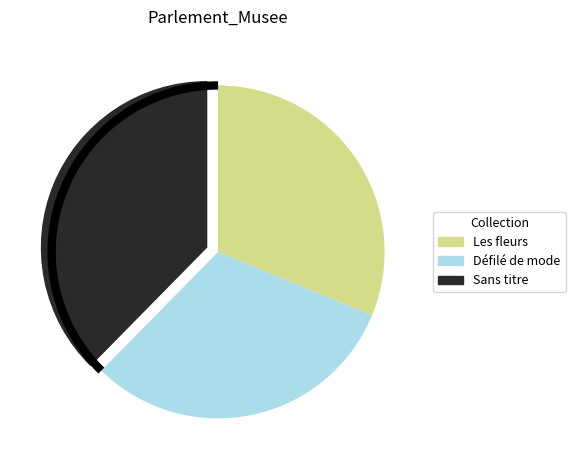

Combined, do Les fleurs and Sans titre - Les oiseaux account for over 50%?

Yes